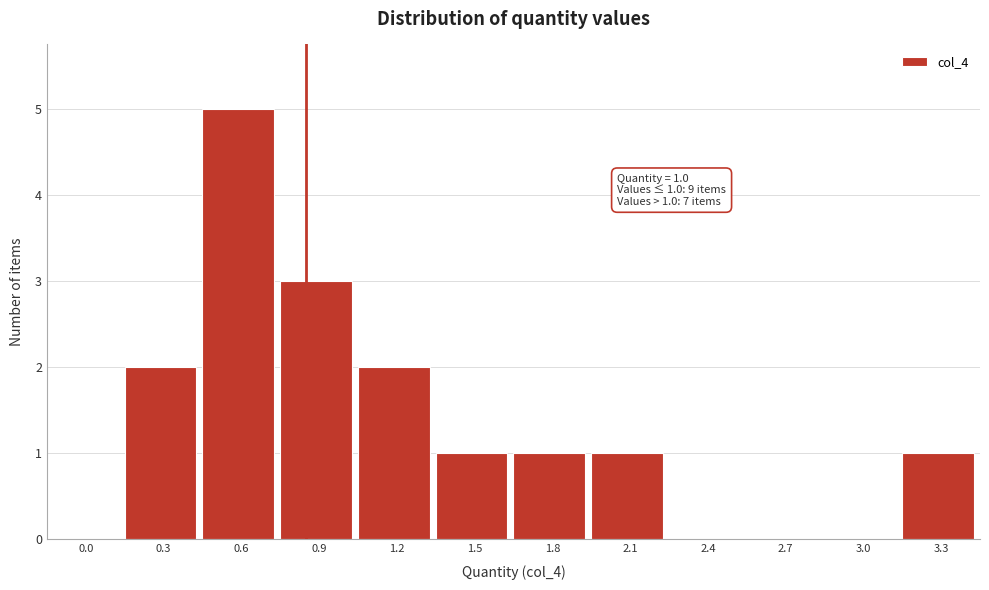

Reading left to right, list all the values displayed in this chart.

0.0=0	0.3=2	0.6=5	0.9=3	1.2=2	1.5=1	1.8=1	2.1=1	2.4=0	2.7=0	3.0=0	3.3=1